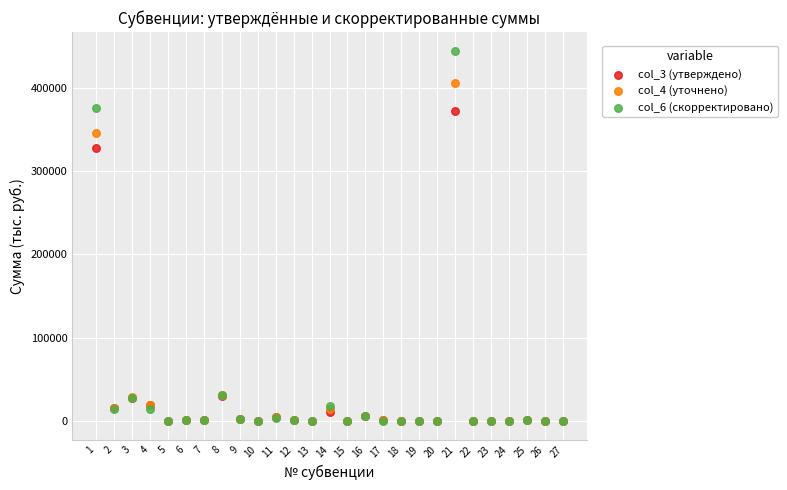

Across all series, what Y value is closest to 222158?

327132.0